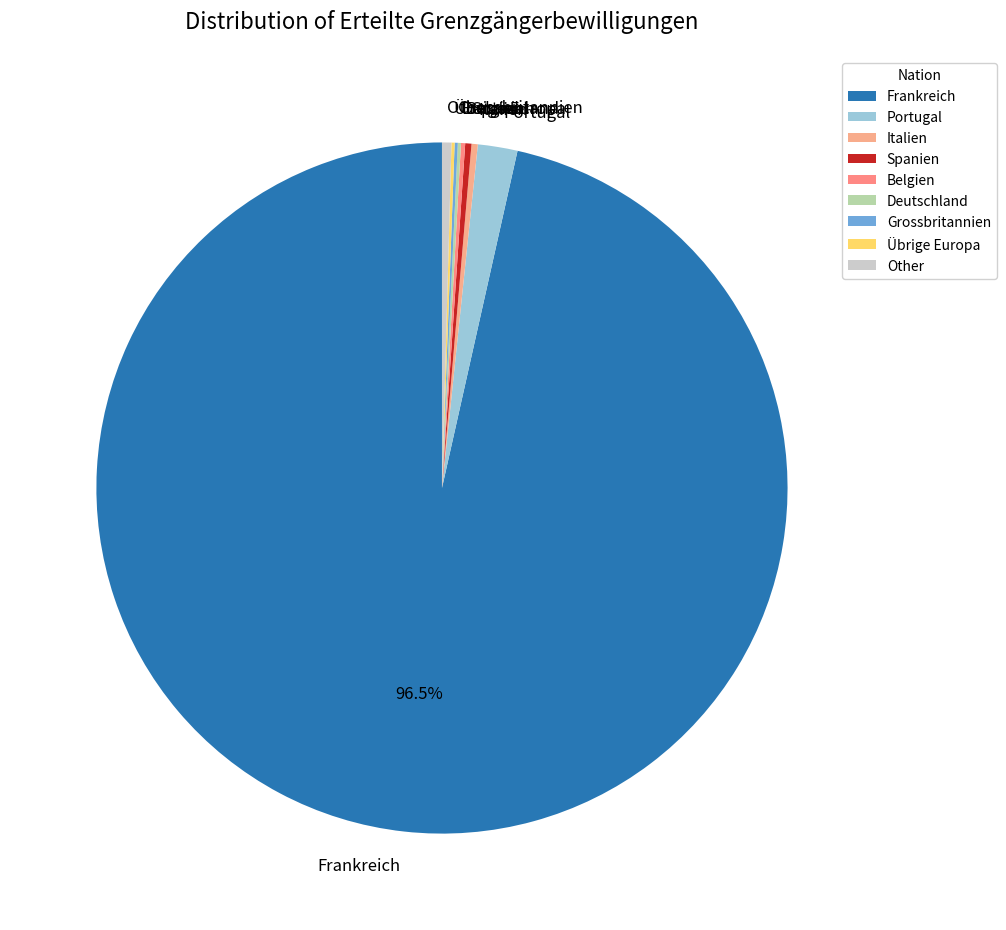

Is there any slice that represents more than half of the pie?

Yes